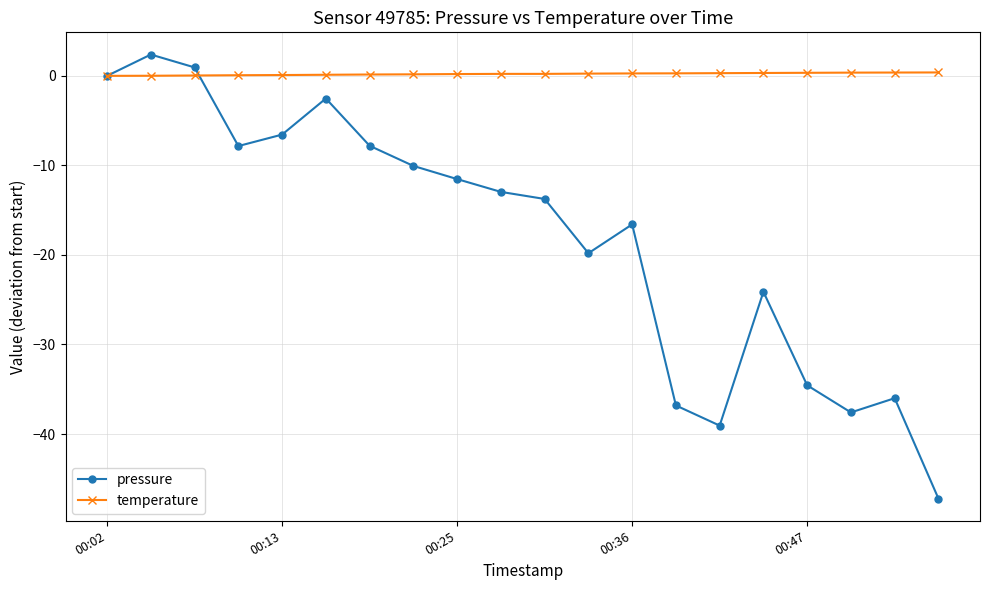

Is this an area chart (filled region under the line)?

No